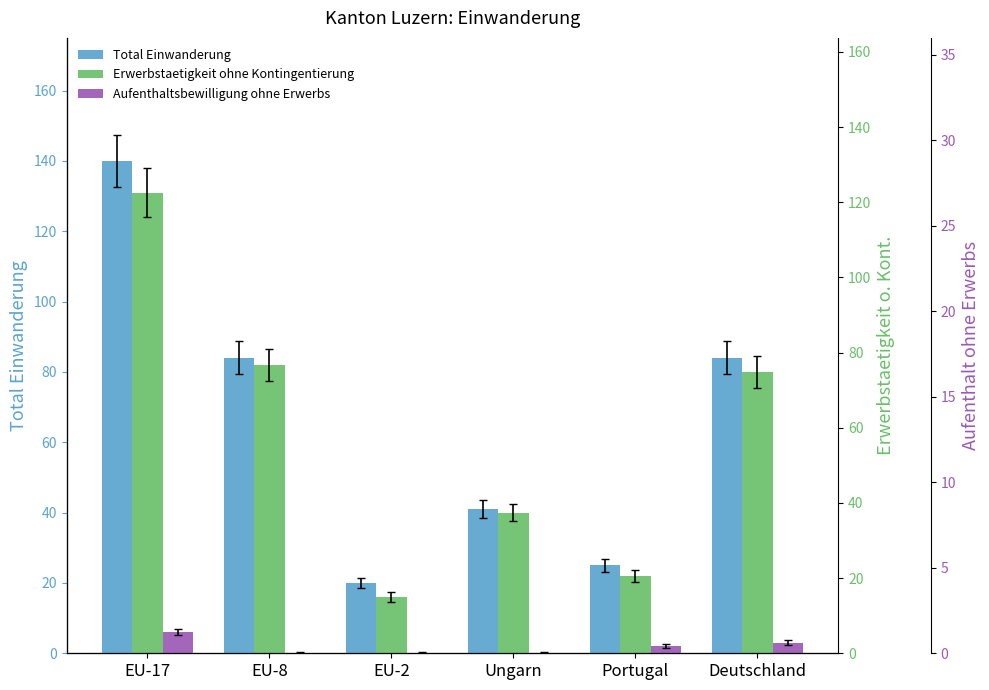

At which label is Aufenthaltsbewilligung ohne Erwerbs closest to 3?

Deutschland